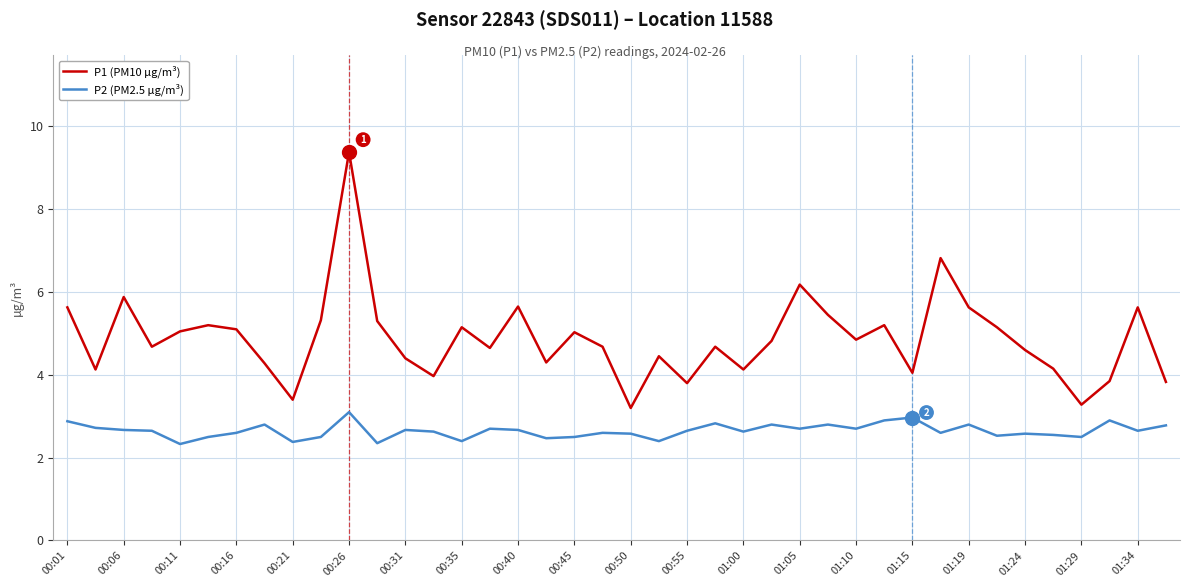

What is the average value of the P2 (PM2.5 µg/m³) series?

2.6